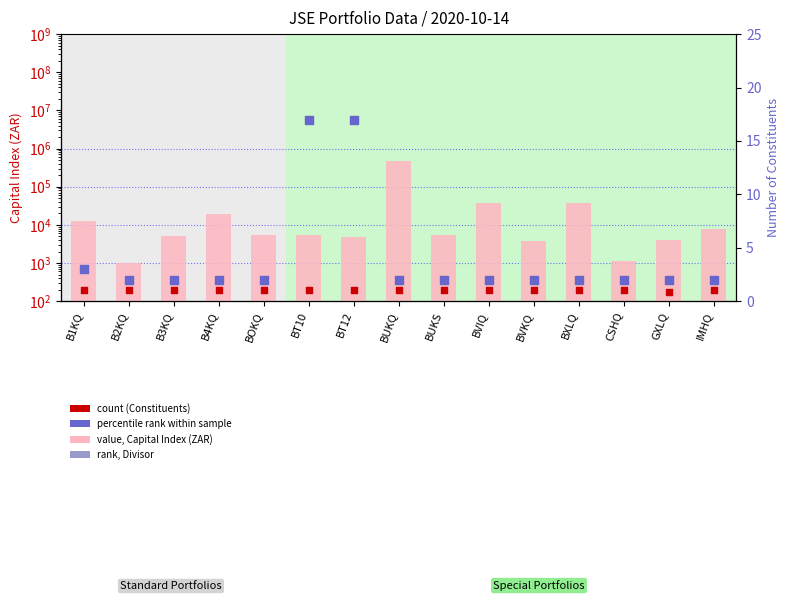

Which series contains the highest Y value?

Capital Index (ZAR)